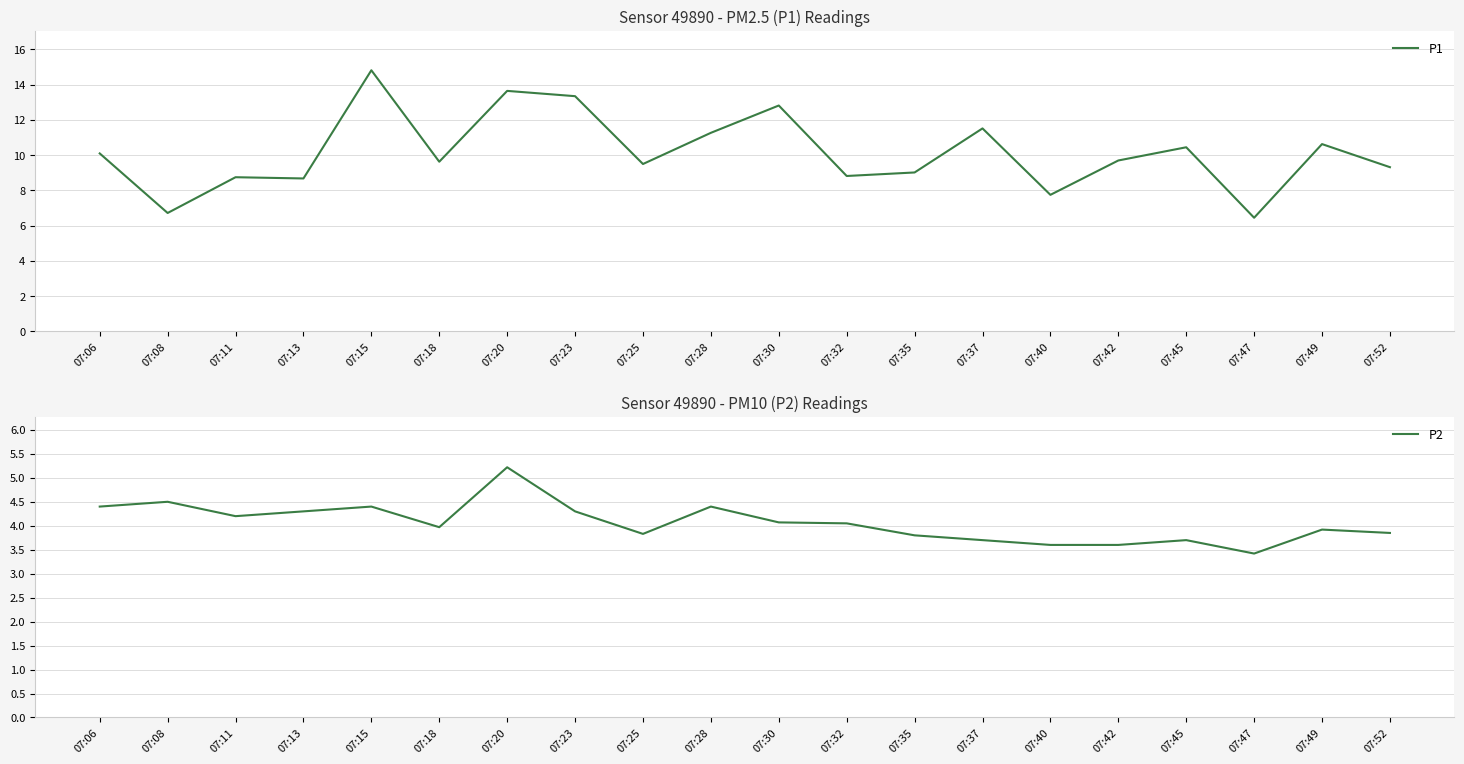

Rank the categories by P2 value from highest to lowest.

07:20, 07:08, 07:06, 07:15, 07:28, 07:13, 07:23, 07:11, 07:30, 07:32, 07:18, 07:49, 07:52, 07:25, 07:35, 07:37, 07:45, 07:40, 07:42, 07:47